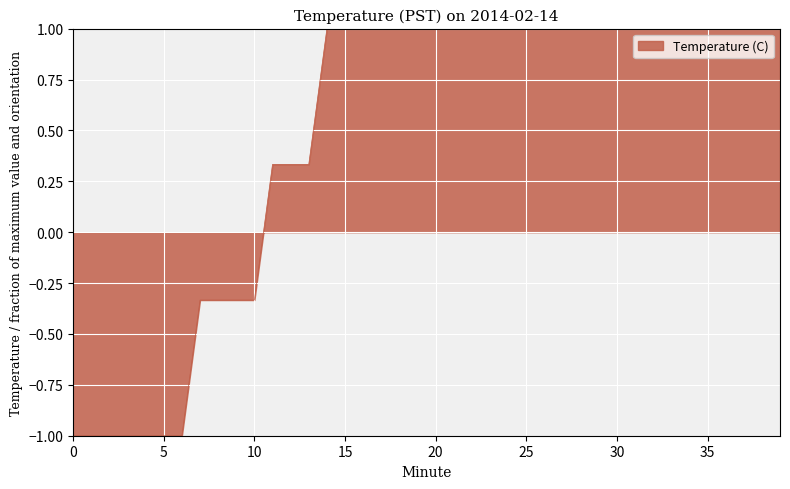

What is the difference between the maximum and minimum values?

2.0